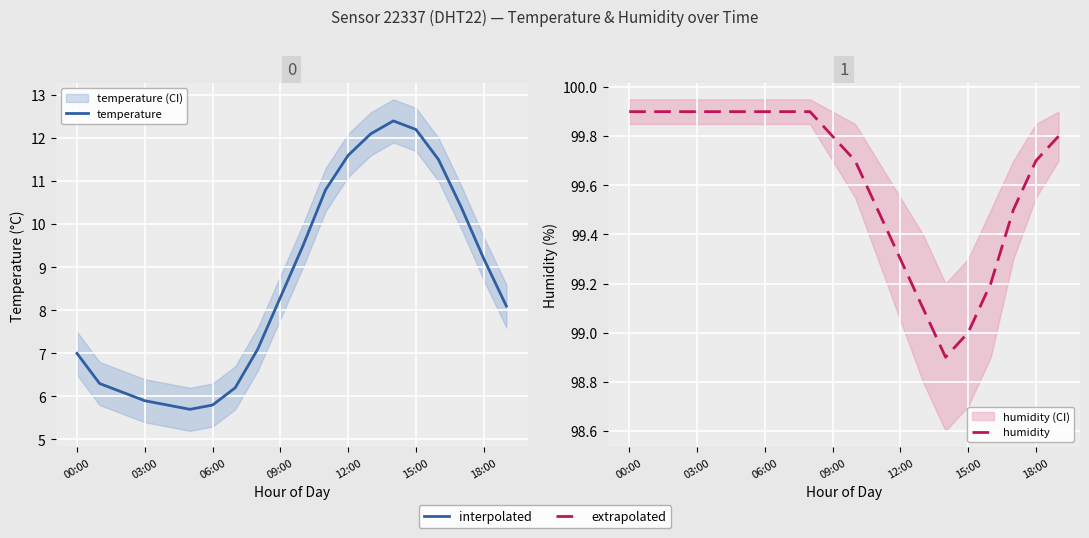

True or false: humidity and temperature intersect in this chart.

False